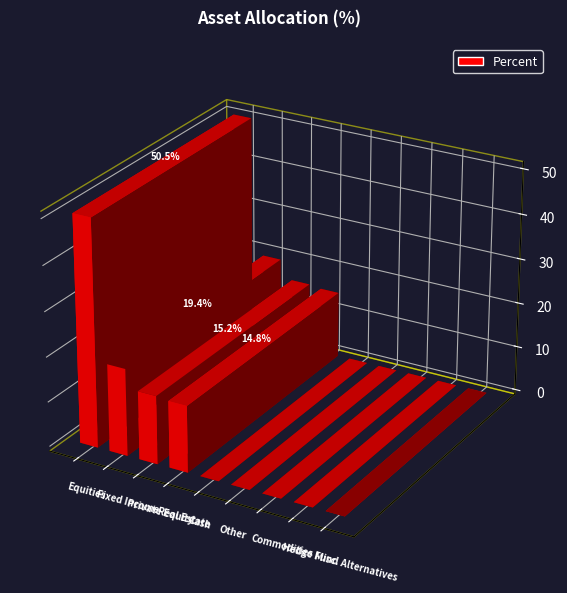

List the labels in order of value, smallest first.

Cash, Other, Commodities, Hedge Fund, Misc. Alternatives, Real Estate, Private Equity, Fixed Income, Equities